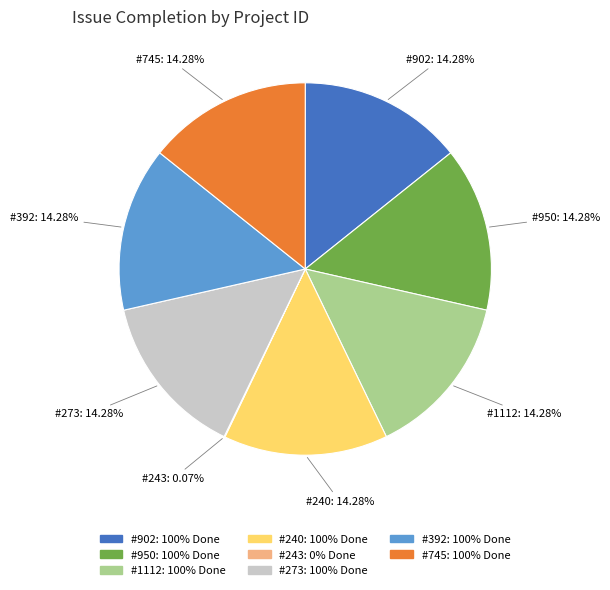

Is the sum of #950: 100% Done and #902: 100% Done greater than half?

No